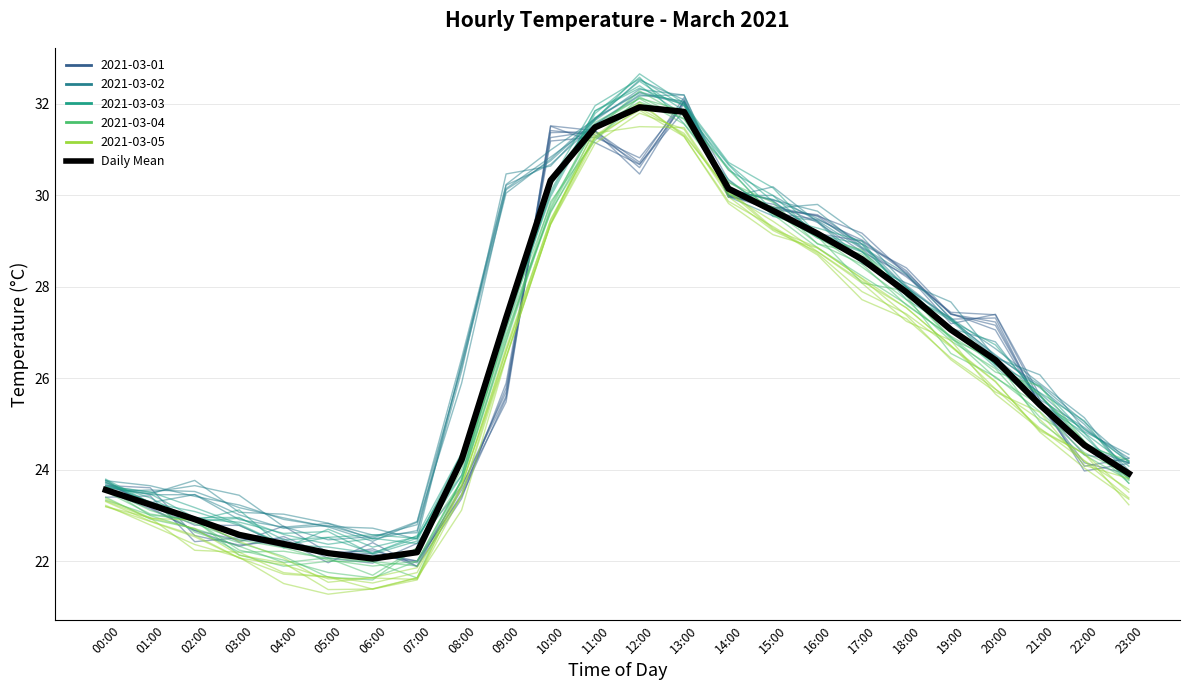

What position from the right is 15:00?

9